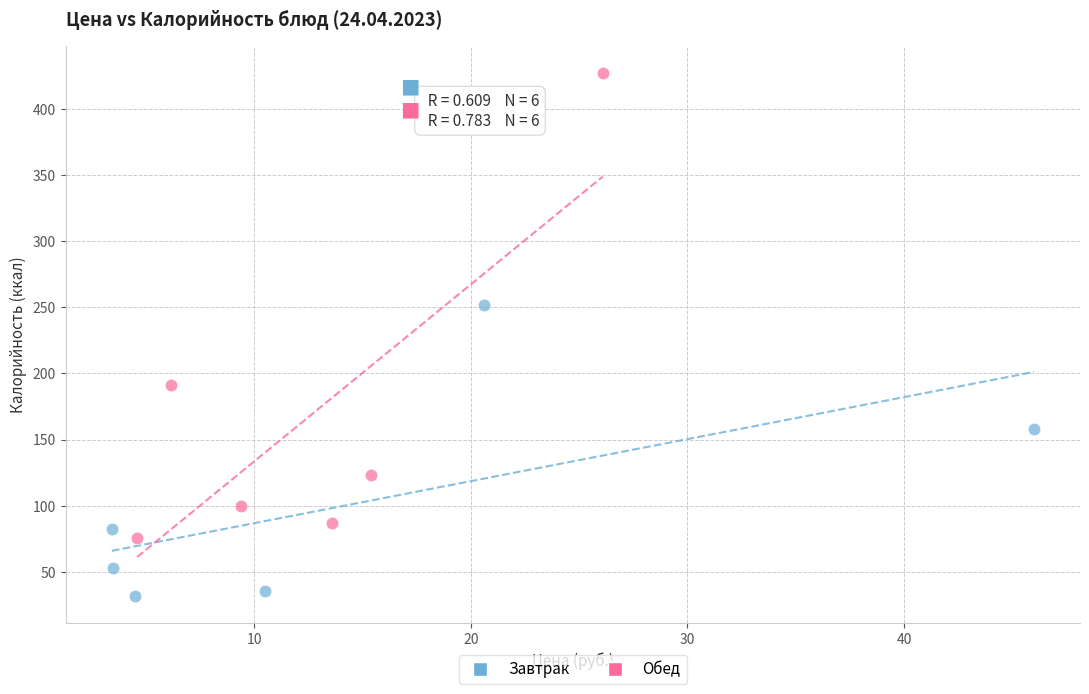

Which series reaches the minimum Y coordinate?

Завтрак